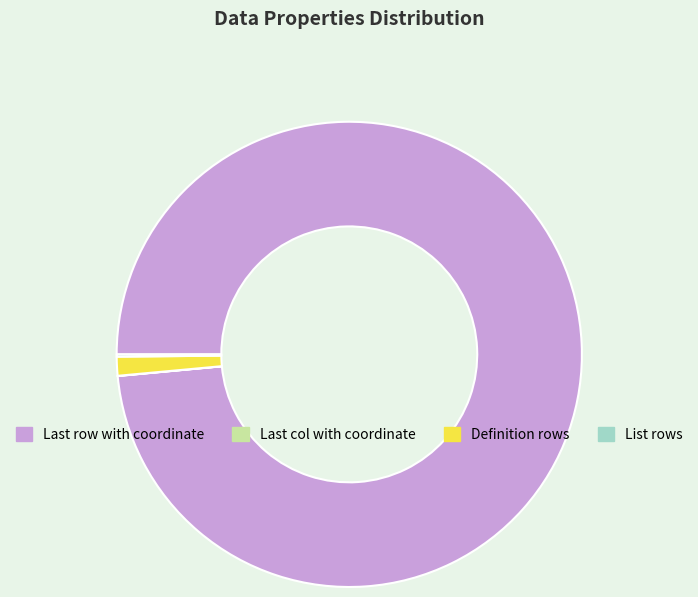

Which slice is the largest?

Last row with coordinate